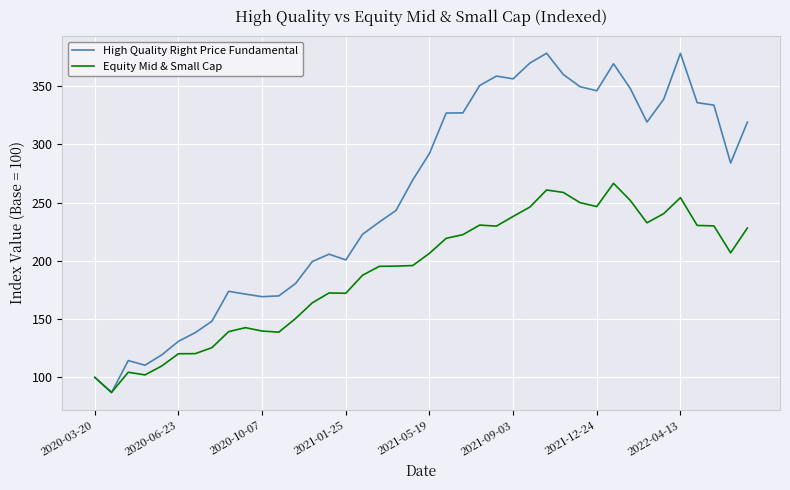

In Equity Mid & Small Cap, how many points are higher than both neighbors (excluding endpoints)?

7